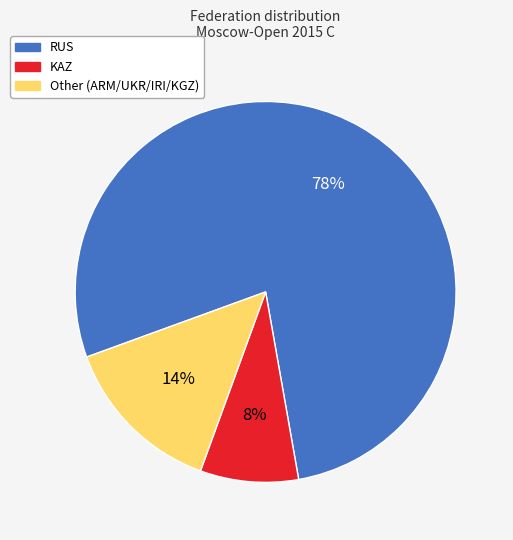

Does any single category account for the majority?

Yes